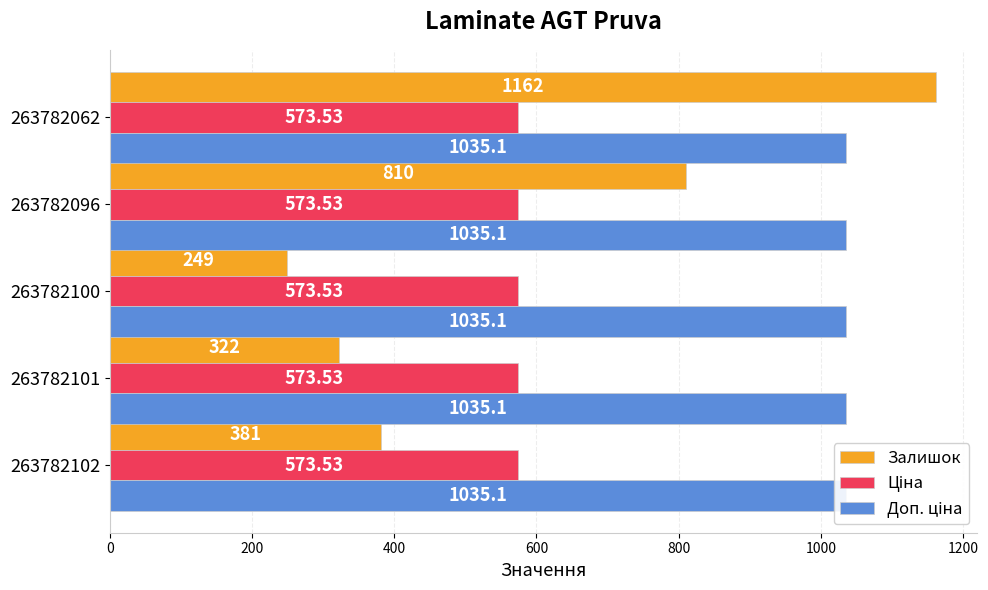

Count the number of data series in this chart.

3